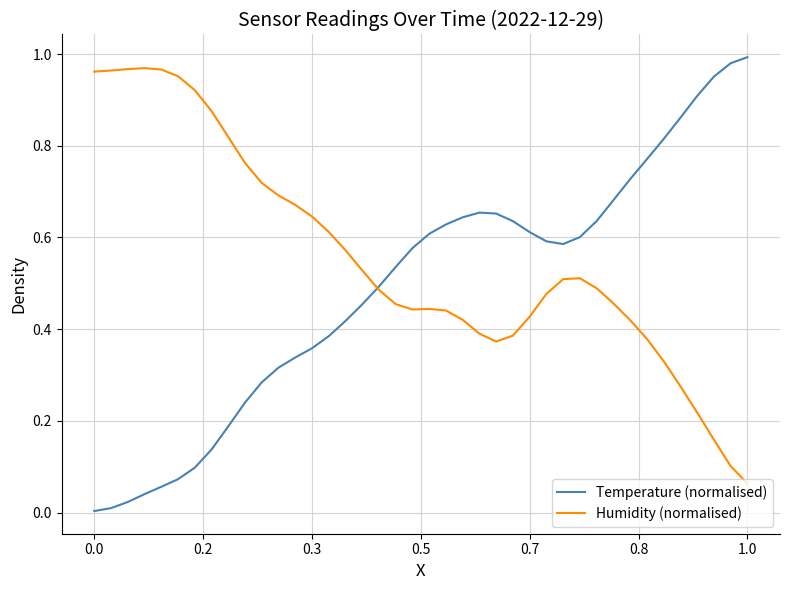

Rank the series by their average value, from highest to lowest.

Humidity (normalised), Temperature (normalised)